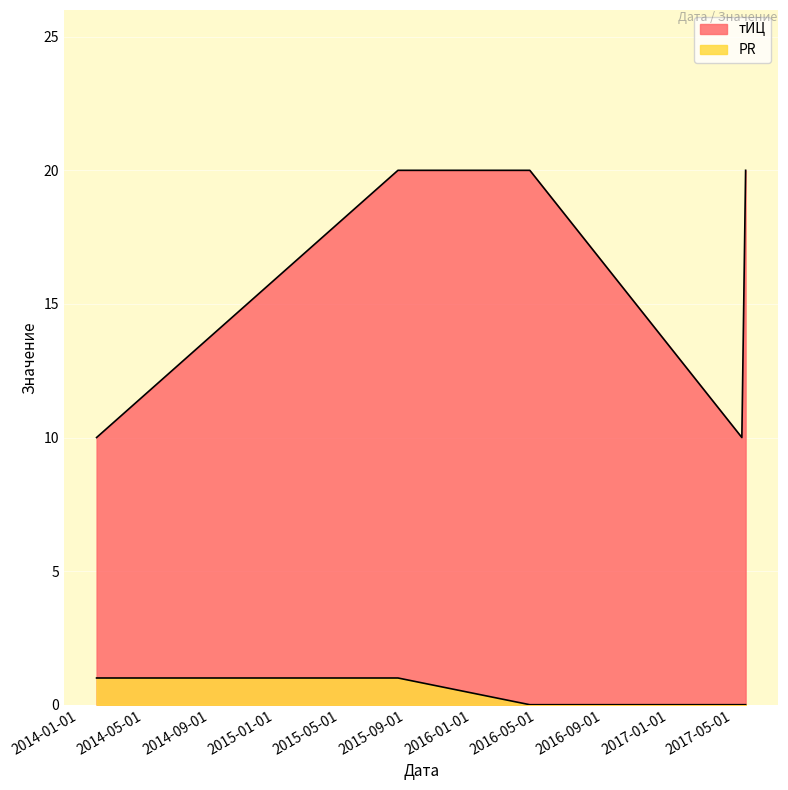

What is the total value across all series at 2016-04-18?

20